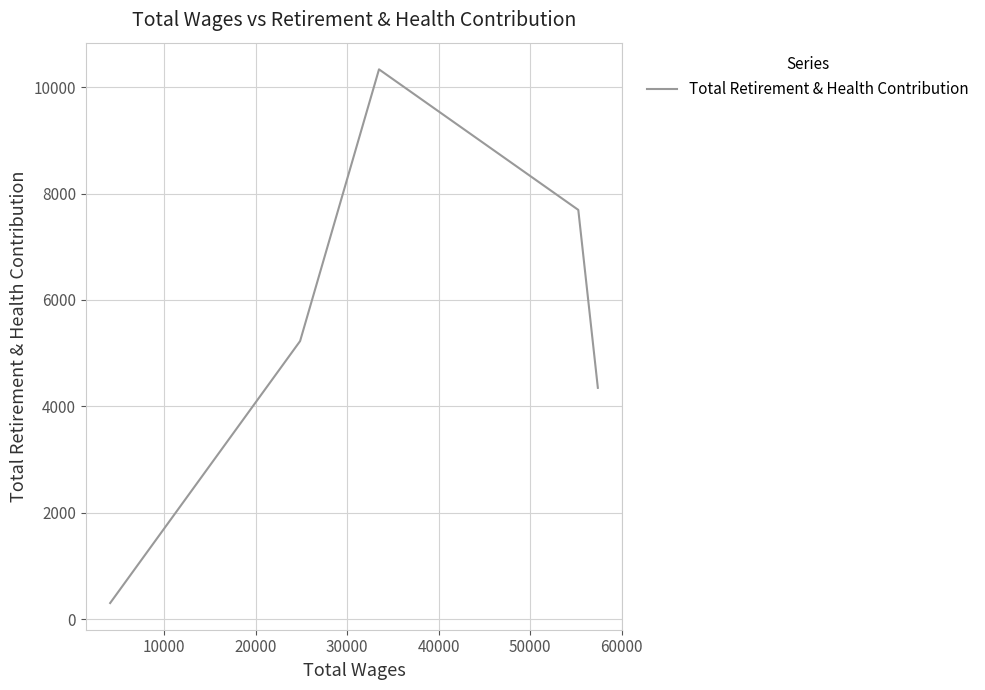

What is the sum of all values?

27910